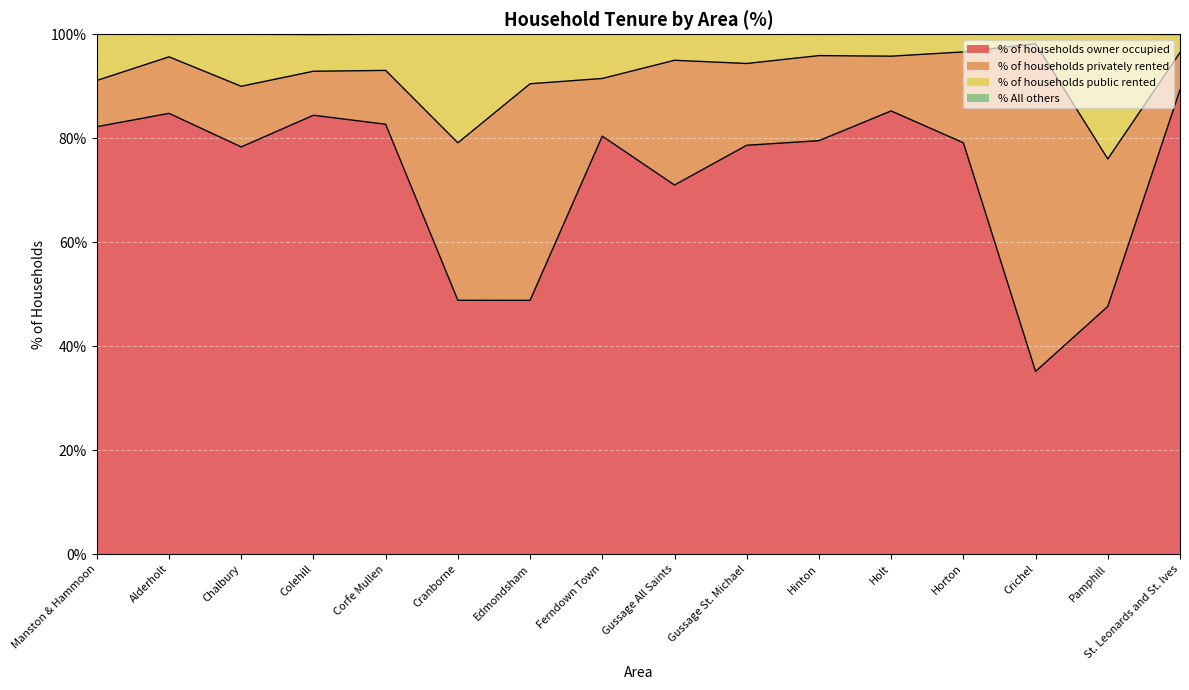

True or false: % of households owner occupied has a value of 135.2 at Gussage St. Michael.

False